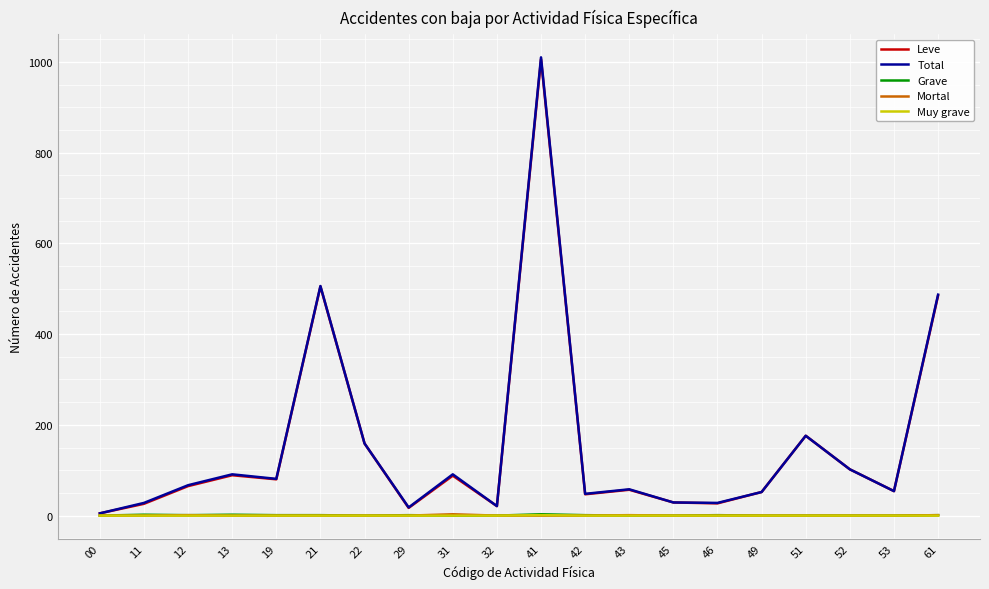

What is the greatest value displayed?

1010